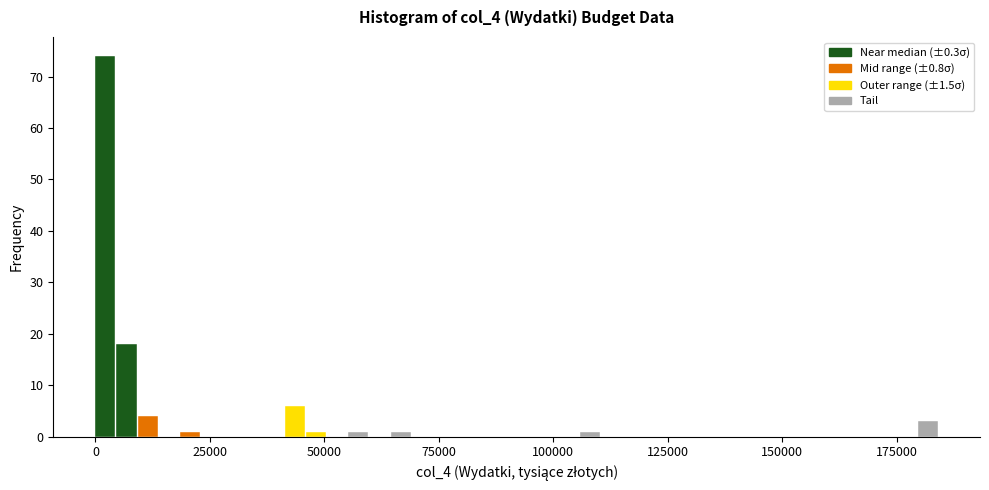

Read against the x-axis, roughly where is the centre of the tallest bar?

0